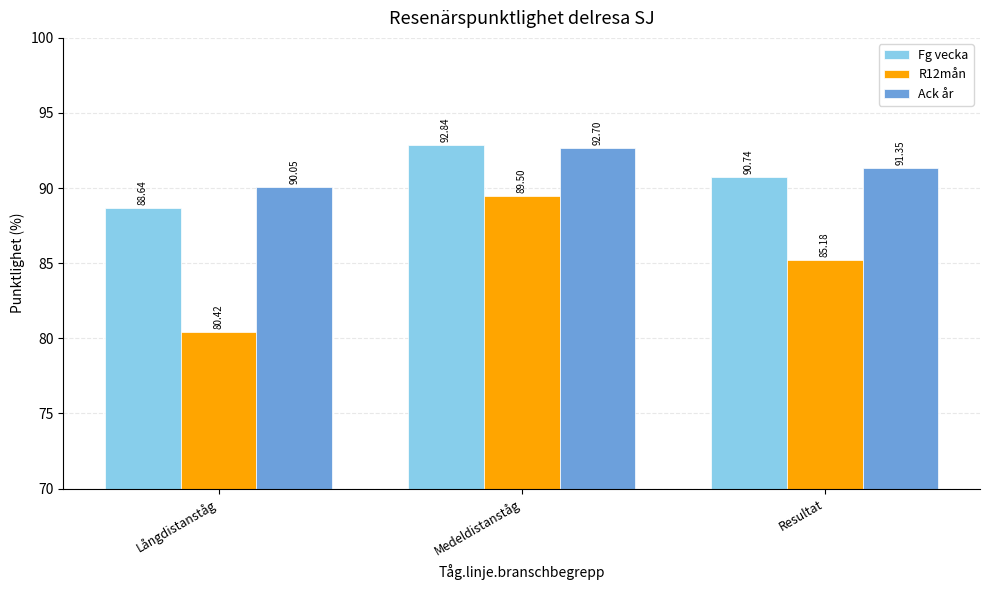

How many groups of bars are there?

3